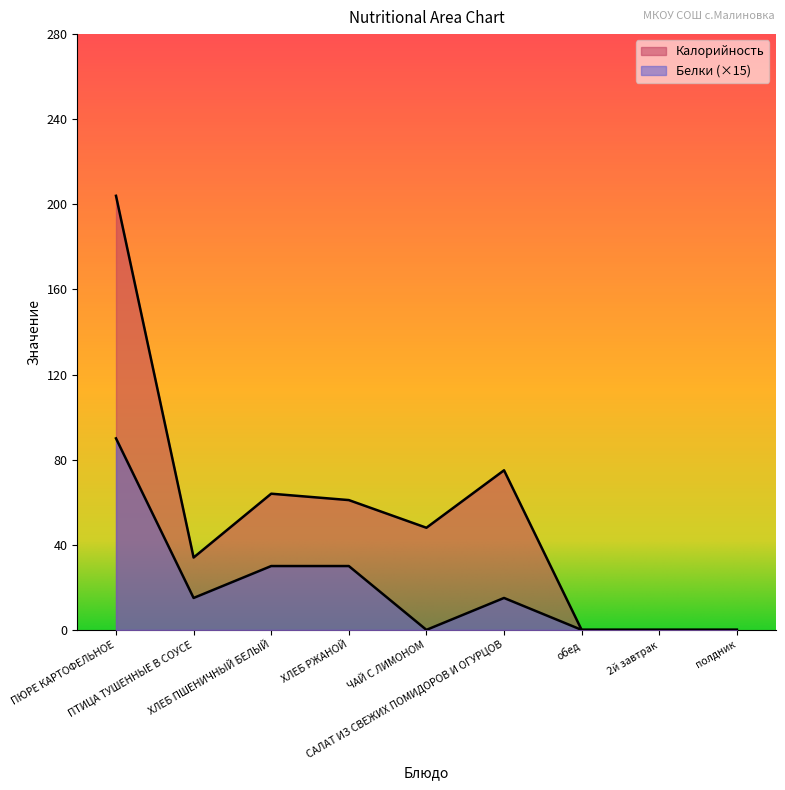

Count the Белки values in the range 0 to 30.

8